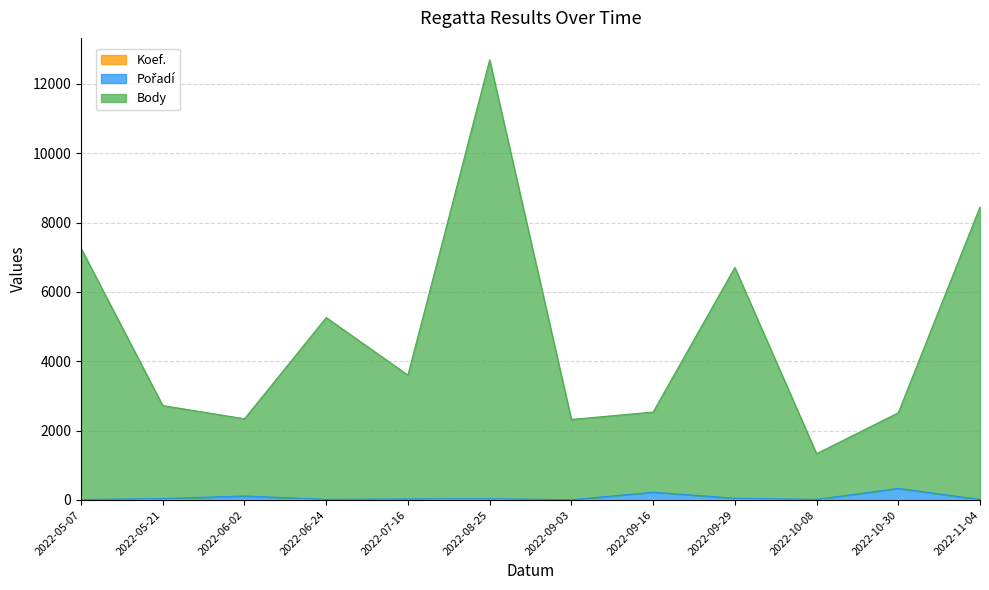

Is the value of Pořadí at 2022-06-24 greater than the value of Koef. at 2022-10-30?

Yes